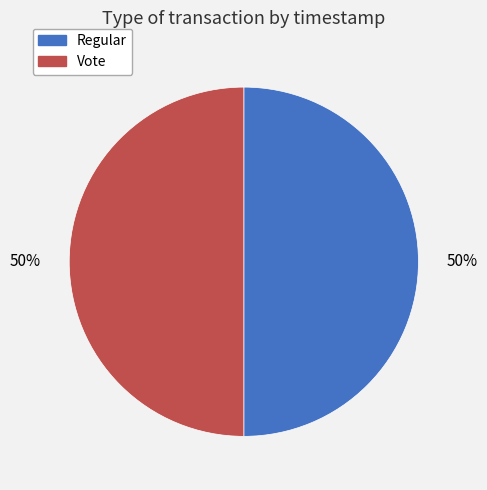

Combined, do Regular and Vote account for over 50%?

Yes